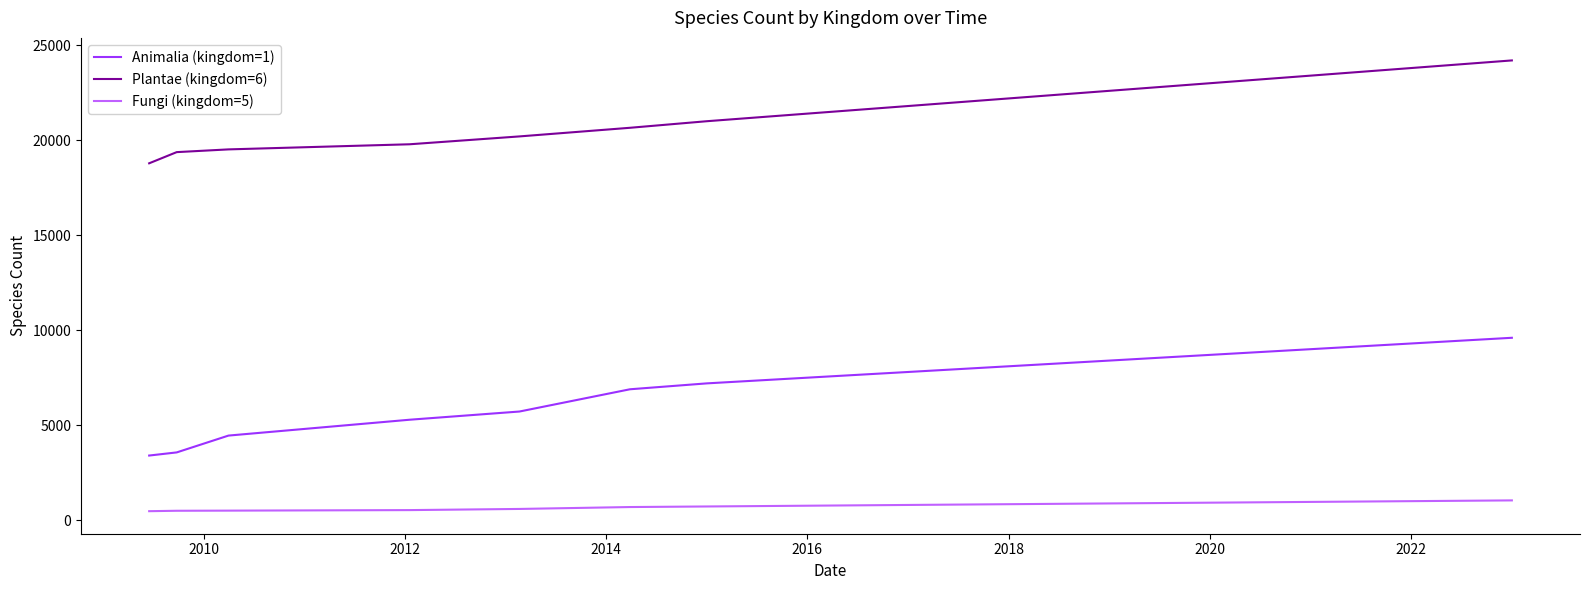

Which series has the widest spread of values?

Animalia (kingdom=1)